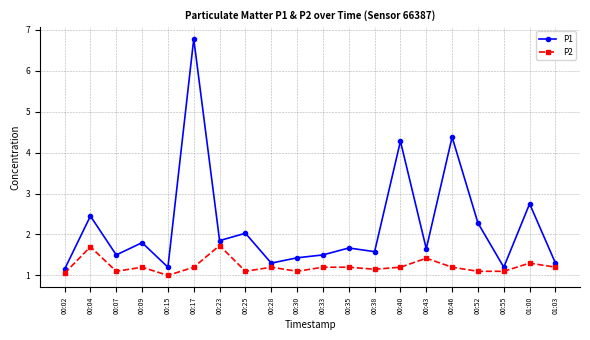

List the series in order of their overall mean, highest first.

P1, P2